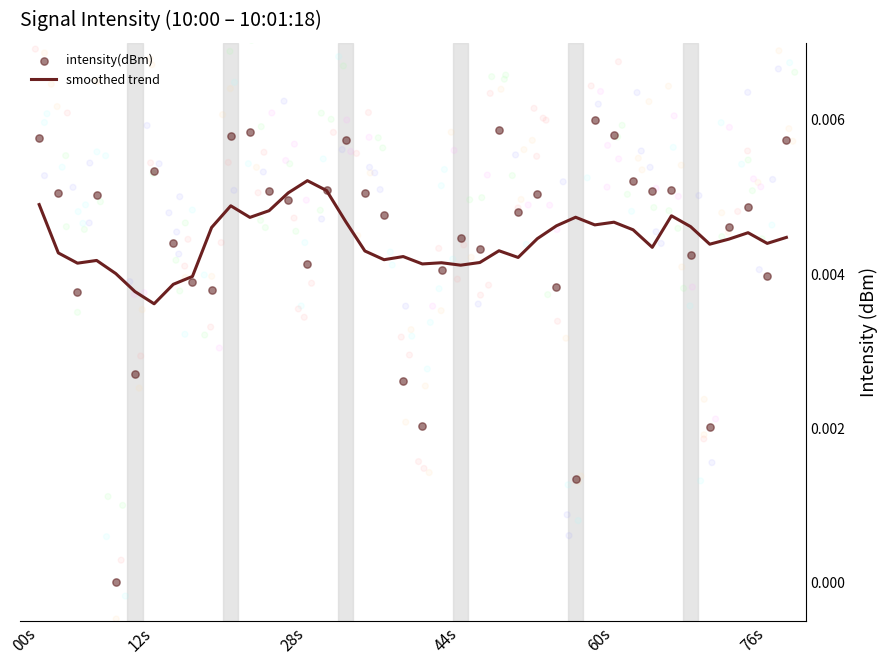

At how many categories does at least one series exceed 0?

40